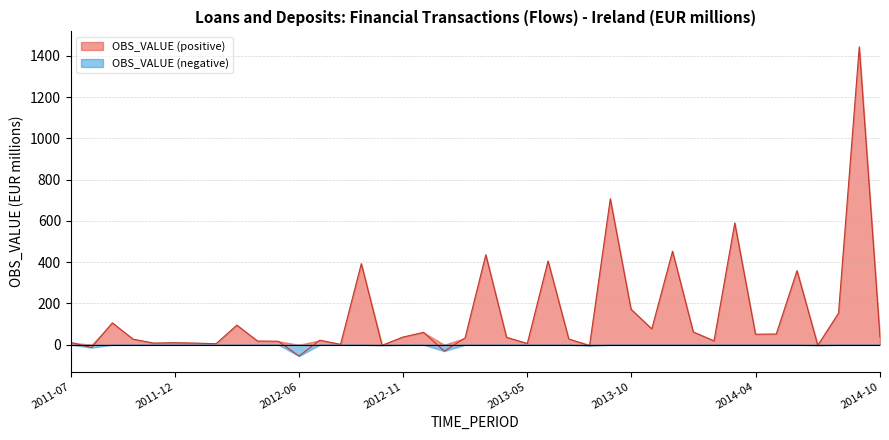

What is the difference between the maximum and second lowest values?

1474